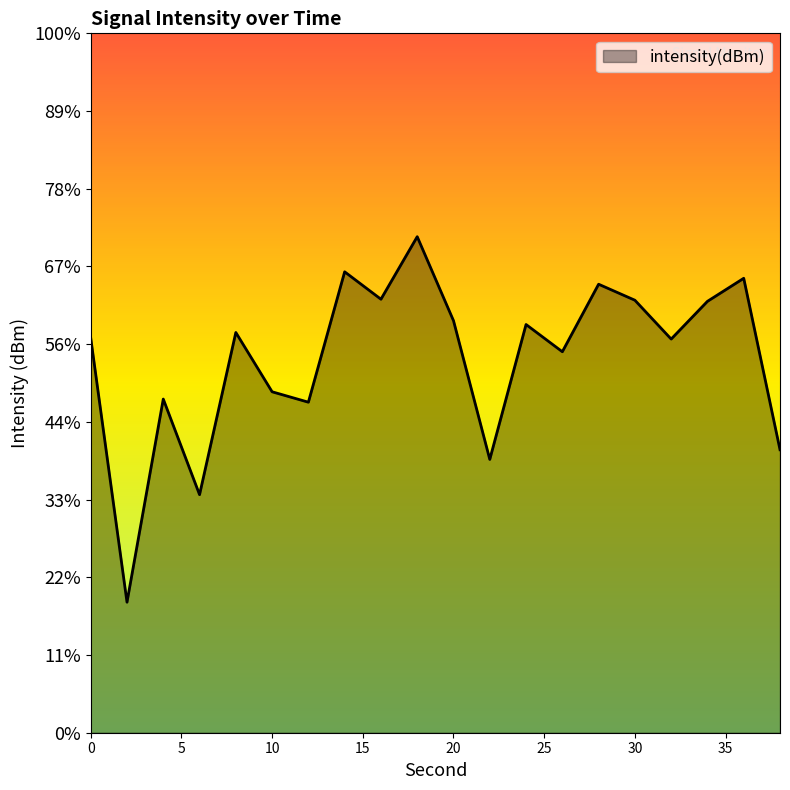

List the labels in order of value, largest first.

18, 14, 36, 28, 16, 30, 34, 20, 24, 8, 0, 32, 26, 10, 4, 12, 38, 22, 6, 2